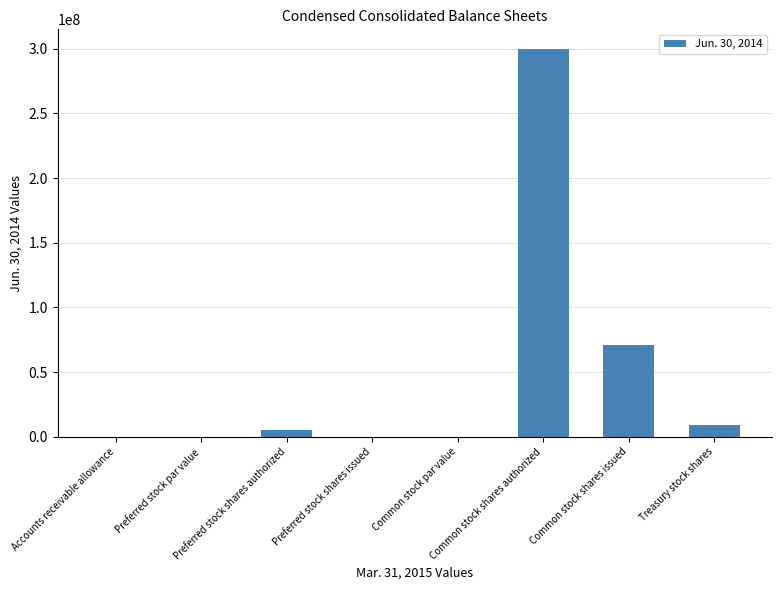

What is the sum of all values?

385418913